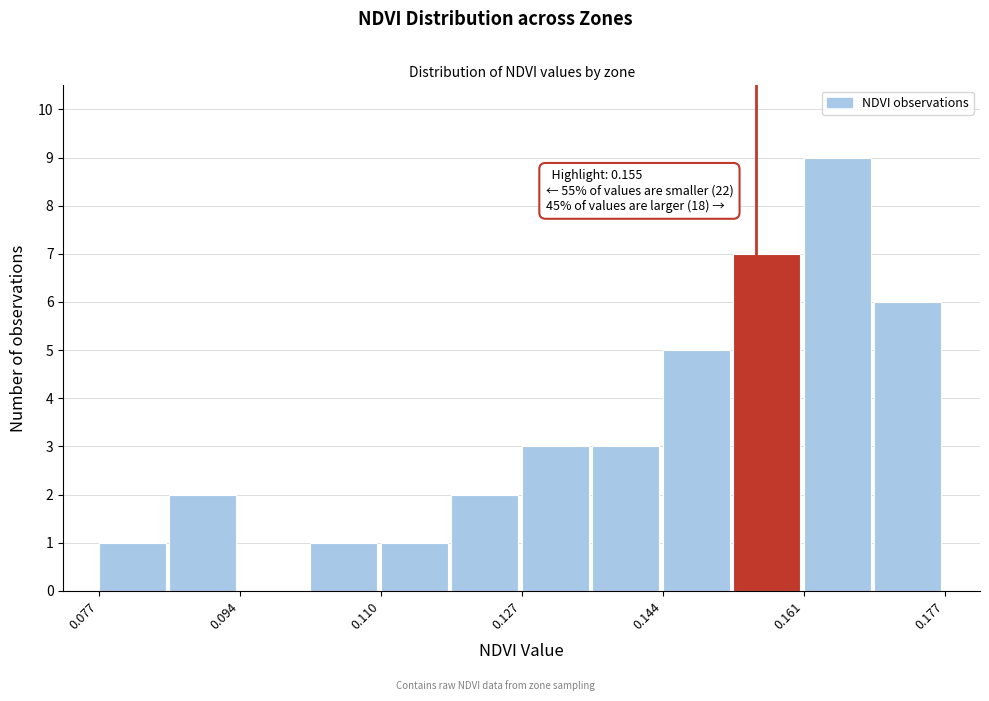

Which range on the x-axis has the tallest bar?

0.160 to 0.170